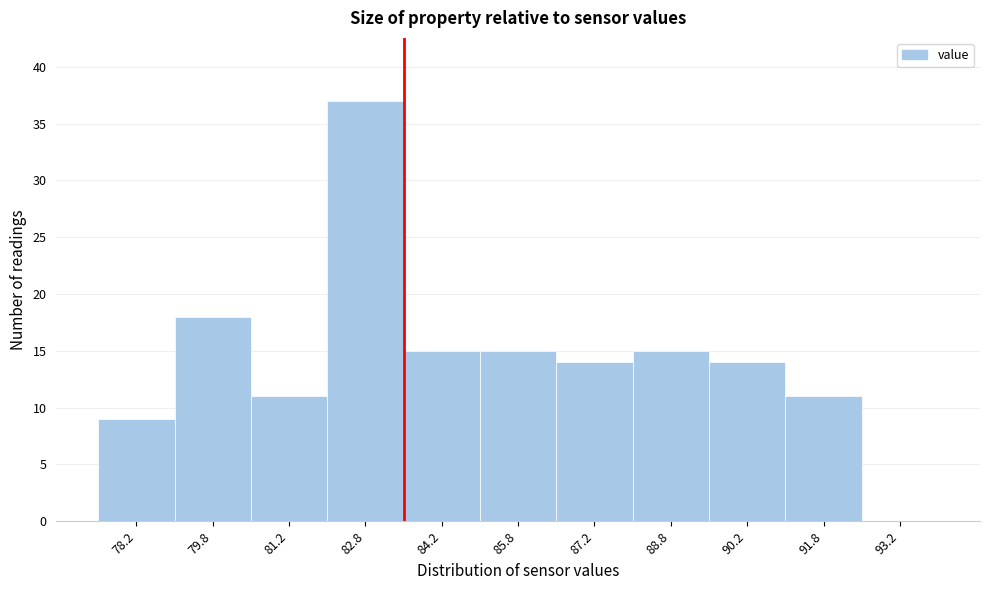

Reading left to right, transcribe this chart: for each bar, give the range it covers on the x-axis and its height. Neither the bar edges nor the heights are printed on the chart, so give them approximately, as read against the axes.

77.5 to 79.0: 9
79.0 to 80.5: 18
80.5 to 82.0: 11
82.0 to 83.5: 37
83.5 to 85.0: 15
85.0 to 86.5: 15
86.5 to 88.0: 14
88.0 to 89.5: 15
89.5 to 91.0: 14
91.0 to 92.5: 11
92.5 to 94.0: 0